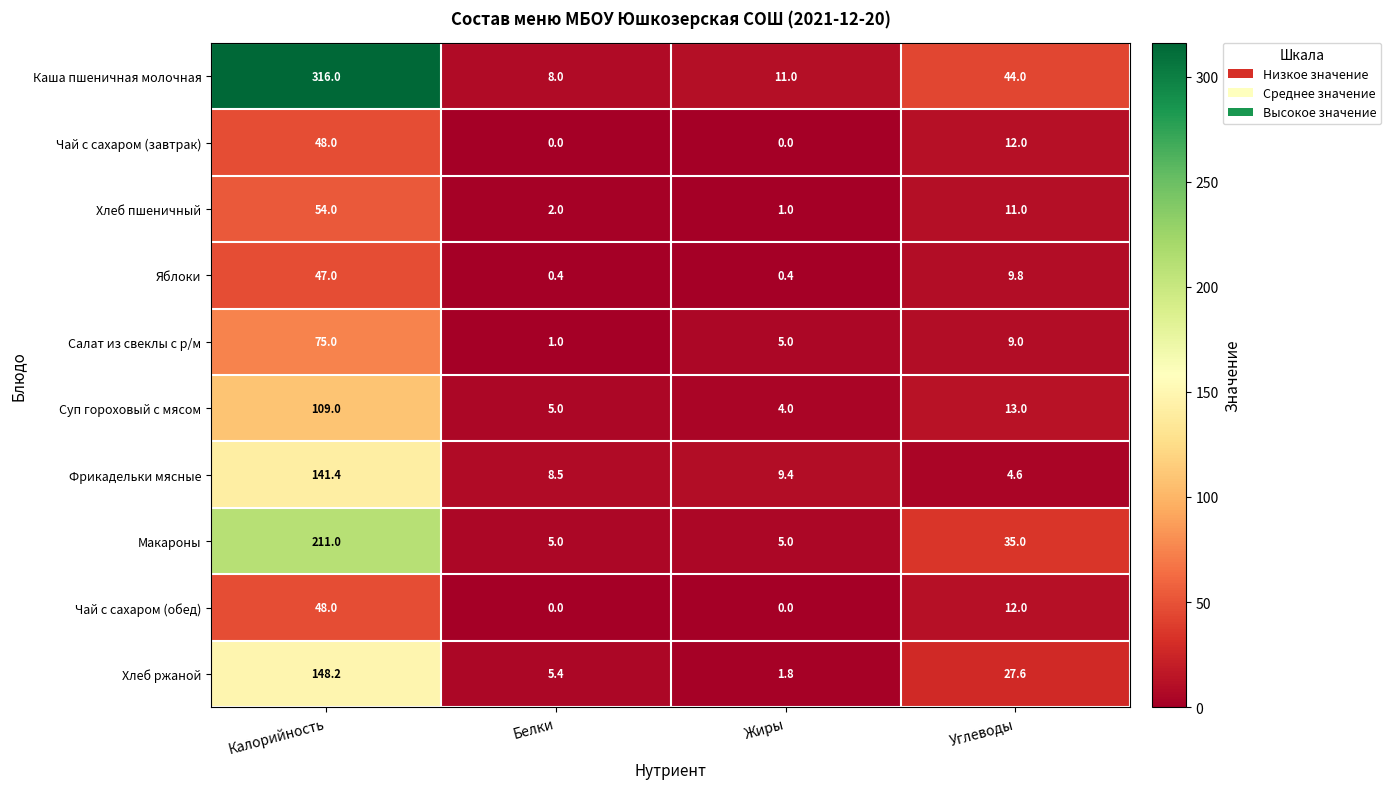

Which series has the largest total across all categories?

Каша пшеничная молочная